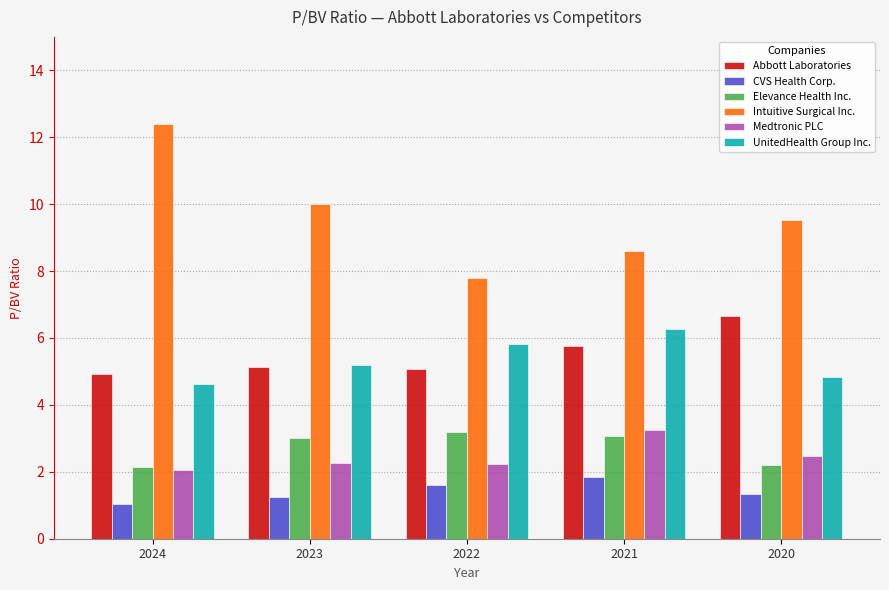

Which series has the widest spread of values?

Intuitive Surgical Inc.